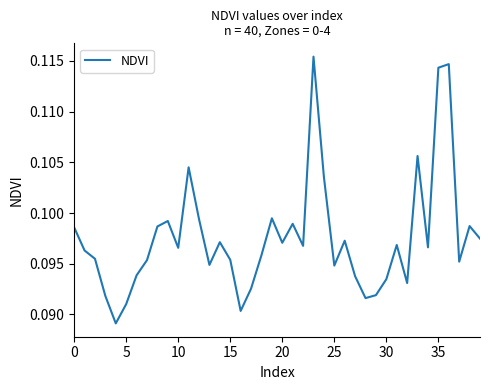

True or false: the data shows 0.0 at 25.

False